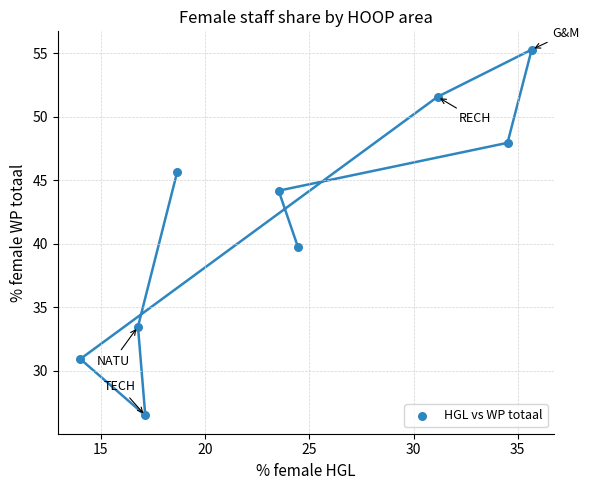

What is the range of X values (max minus min)?

21.6